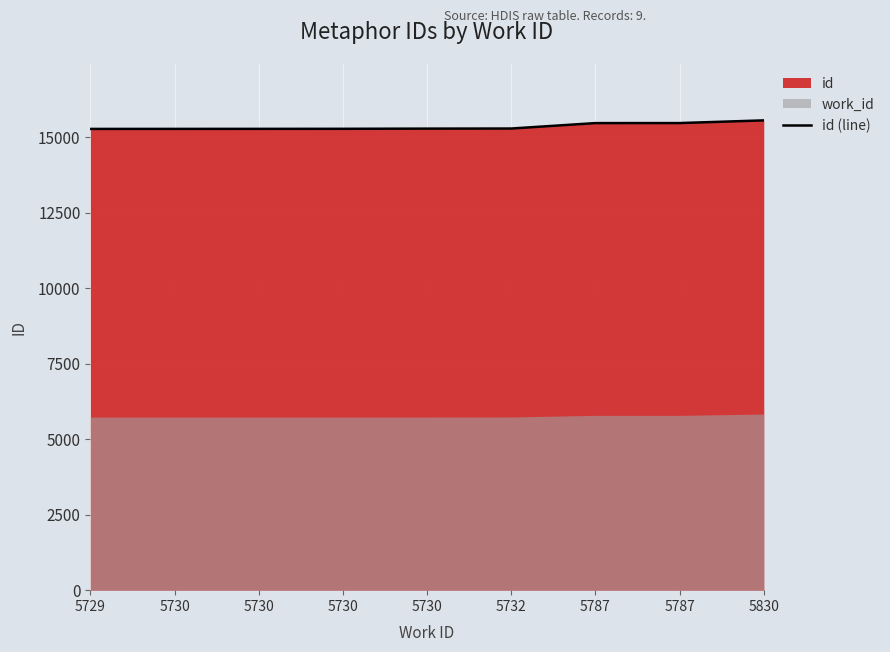

Rank the categories by value from lowest to highest.

5729, 5730, 5730, 5730, 5730, 5732, 5787, 5787, 5830